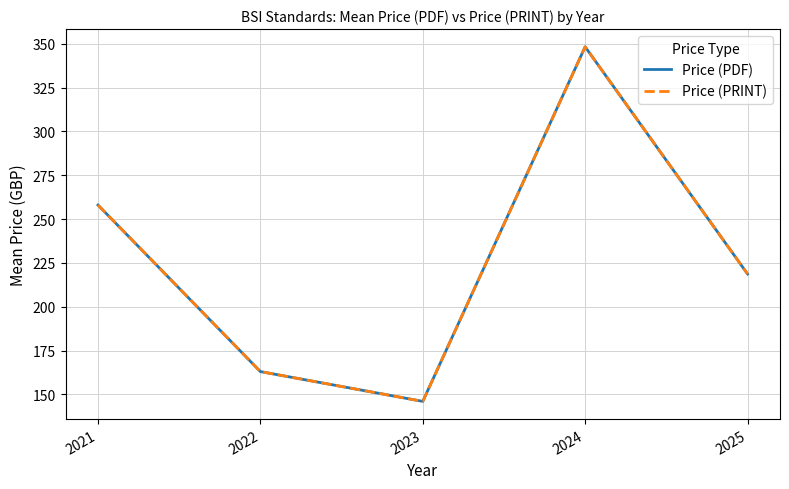

True or false: Price (PDF) has a value of 146.0 at 2023.

True